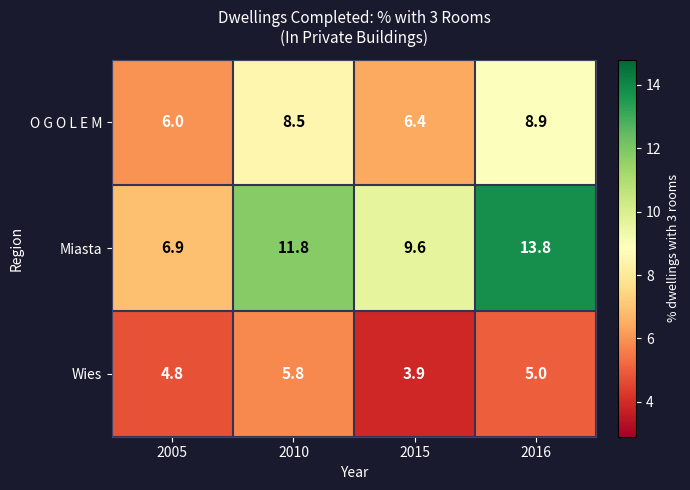

Is it true that O G O L E M equals 6.0 at 2005?

True